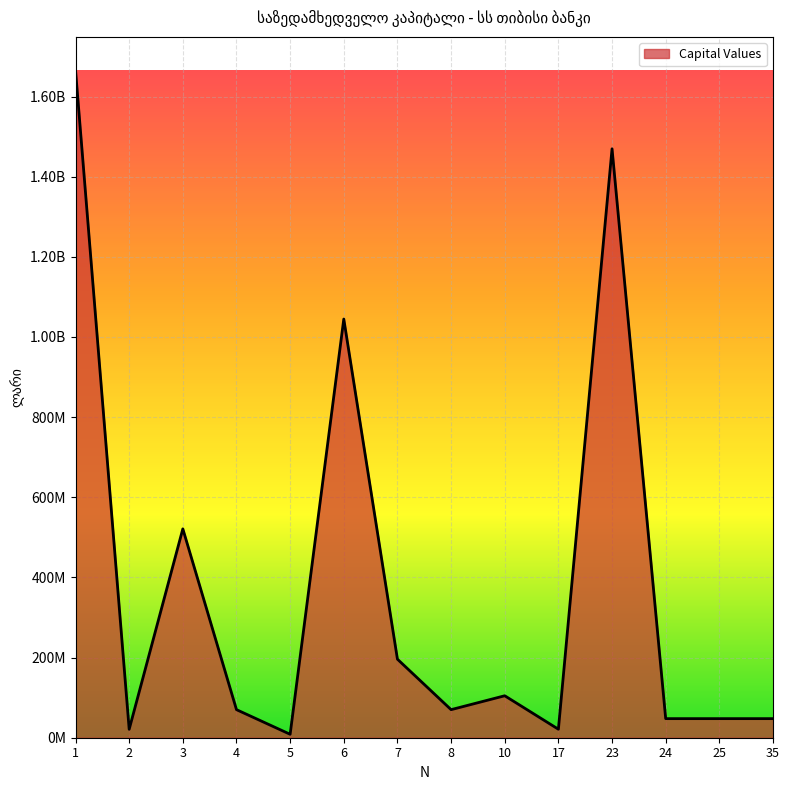

Is this an area chart (filled region under the line)?

Yes